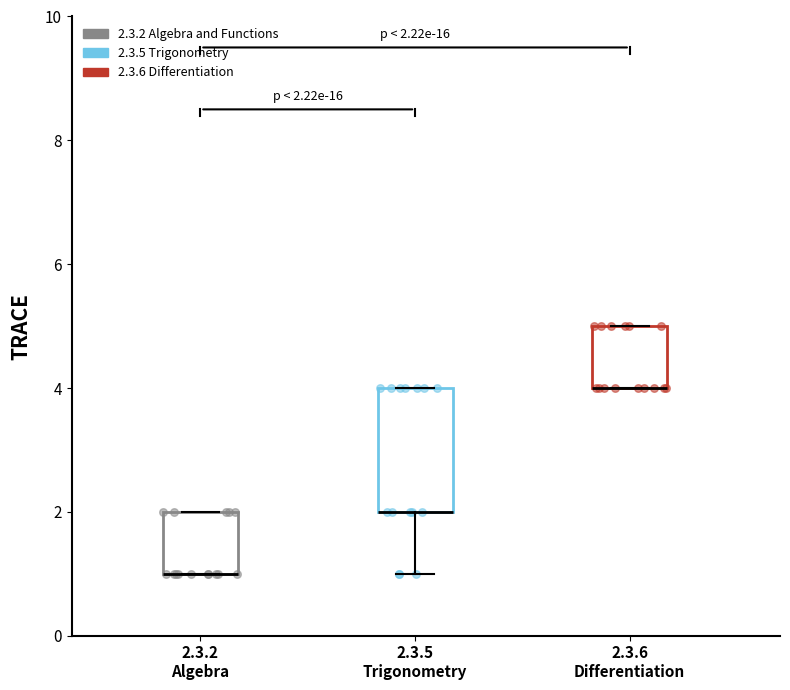

Which box is the tallest, from its lower edge to its upper edge?

2.3.5 Trigonometry